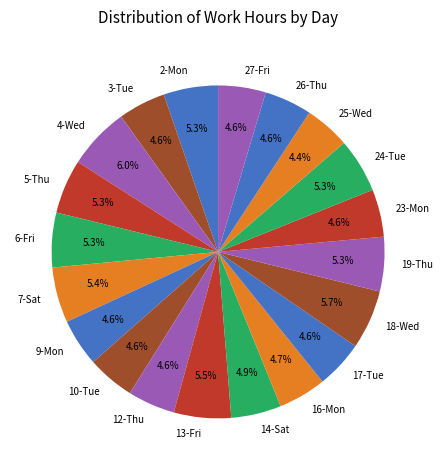

Does 19-Thu account for over 50% of the chart?

No